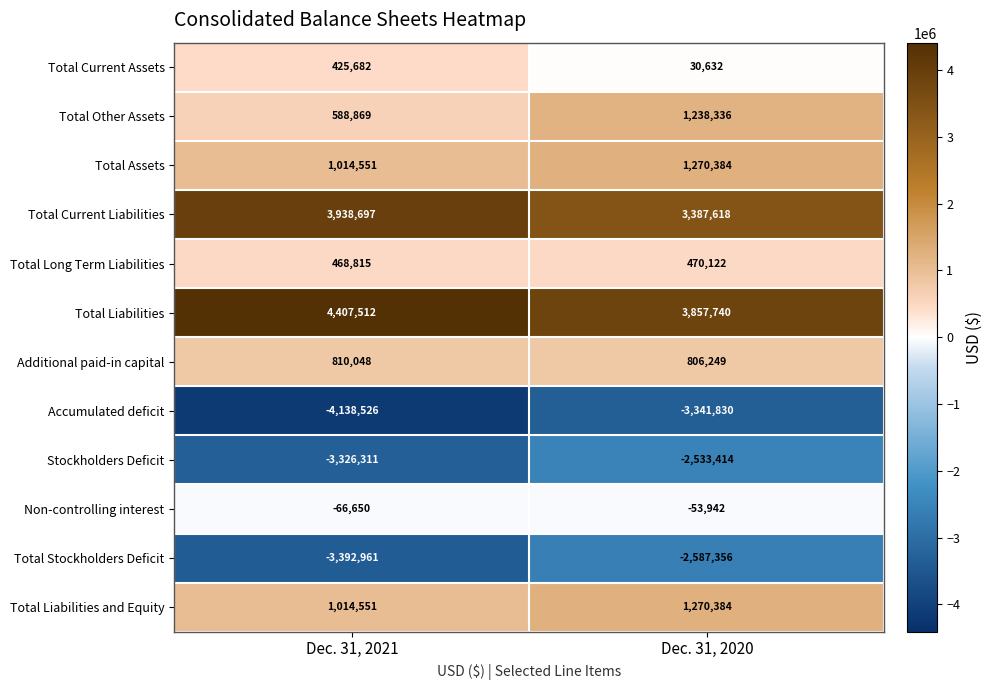

Reading left to right, what are all the values shown in this chart?

Total Current Assets: Dec. 31, 2021=425682	Dec. 31, 2020=30632
Total Other Assets: Dec. 31, 2021=588869	Dec. 31, 2020=1238336
Total Assets: Dec. 31, 2021=1014551	Dec. 31, 2020=1270384
Total Current Liabilities: Dec. 31, 2021=3938697	Dec. 31, 2020=3387618
Total Long Term Liabilities: Dec. 31, 2021=468815	Dec. 31, 2020=470122
Total Liabilities: Dec. 31, 2021=4407512	Dec. 31, 2020=3857740
Additional paid-in capital: Dec. 31, 2021=810048	Dec. 31, 2020=806249
Accumulated deficit: Dec. 31, 2021=-4138526	Dec. 31, 2020=-3341830
Stockholders Deficit: Dec. 31, 2021=-3326311	Dec. 31, 2020=-2533414
Non-controlling interest: Dec. 31, 2021=-66650	Dec. 31, 2020=-53942
Total Stockholders Deficit: Dec. 31, 2021=-3392961	Dec. 31, 2020=-2587356
Total Liabilities and Equity: Dec. 31, 2021=1014551	Dec. 31, 2020=1270384